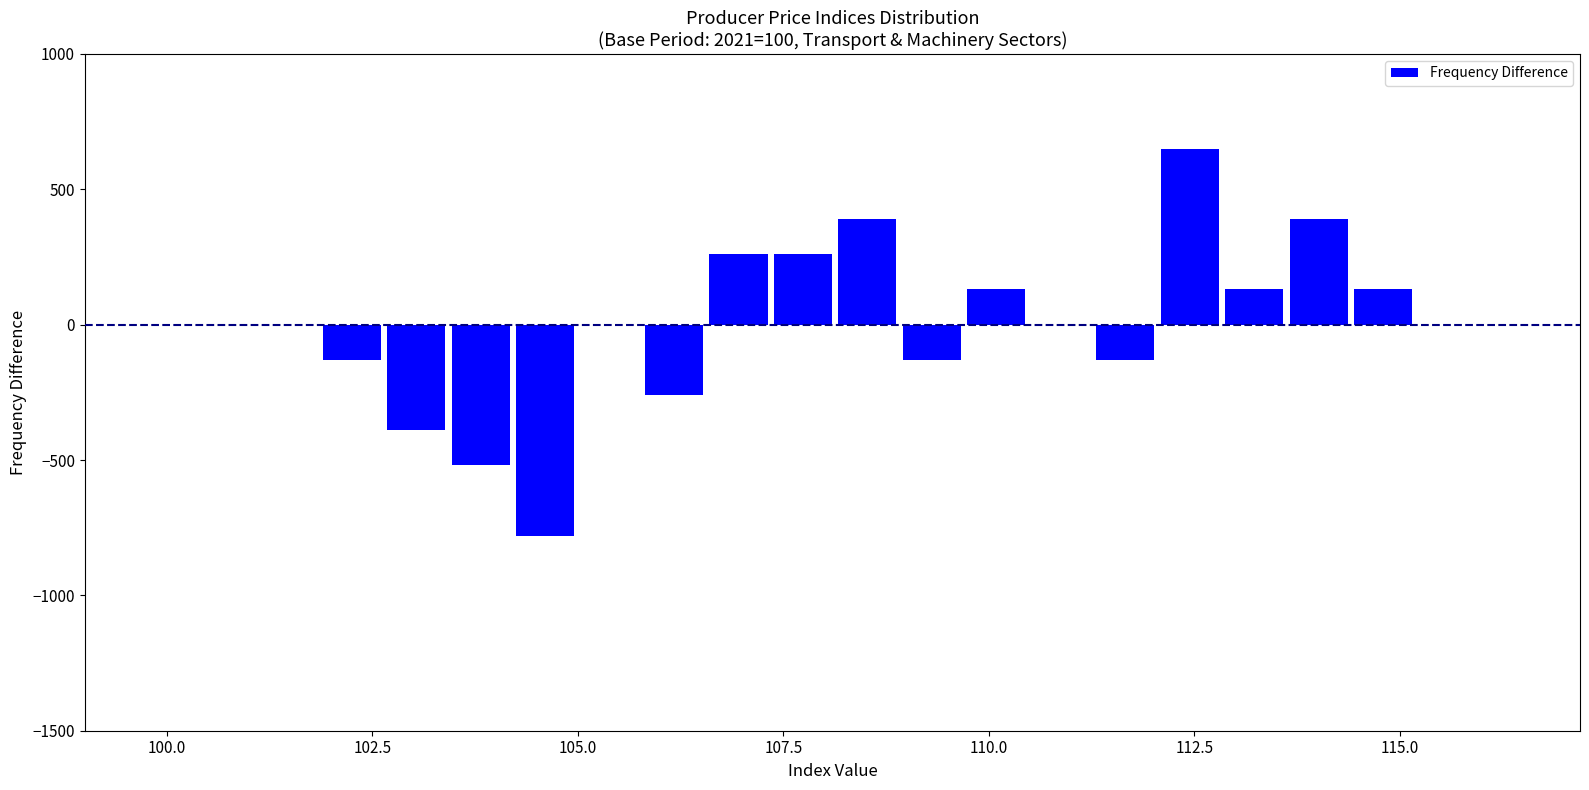

Read against the x-axis, roughly where is the centre of the tallest bar?

112.5